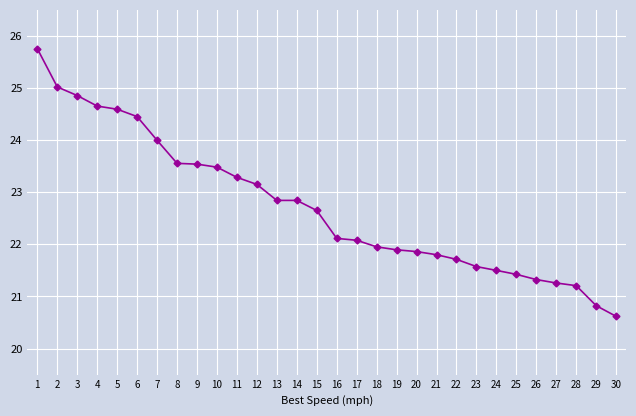

What is the maximum value shown in the chart?

25.8